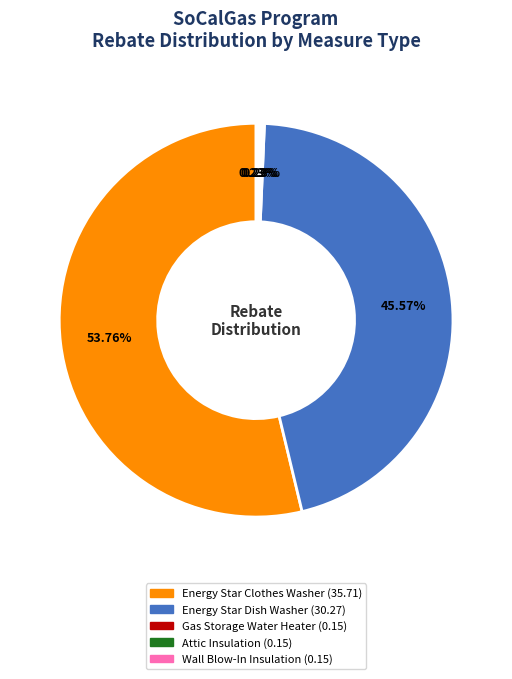

Do Energy Star Dish Washer and Energy Star Clothes Washer together represent more than half of the pie?

Yes